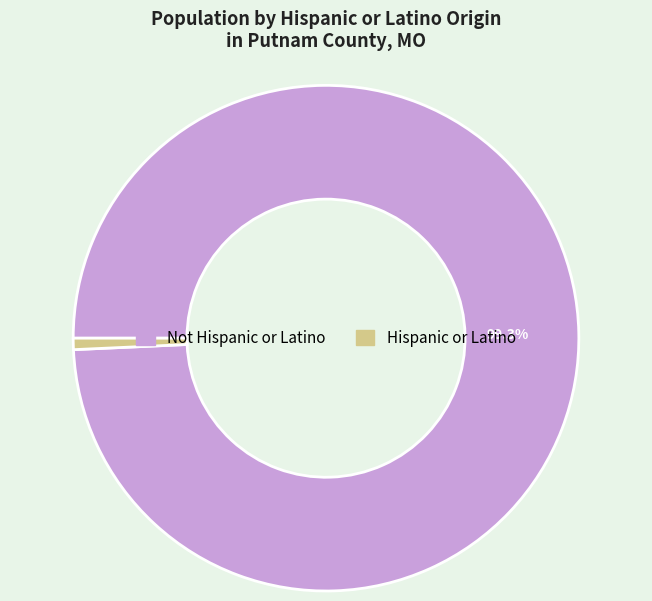

The Hispanic or Latino slice represents 15% of the pie. True or false?

False